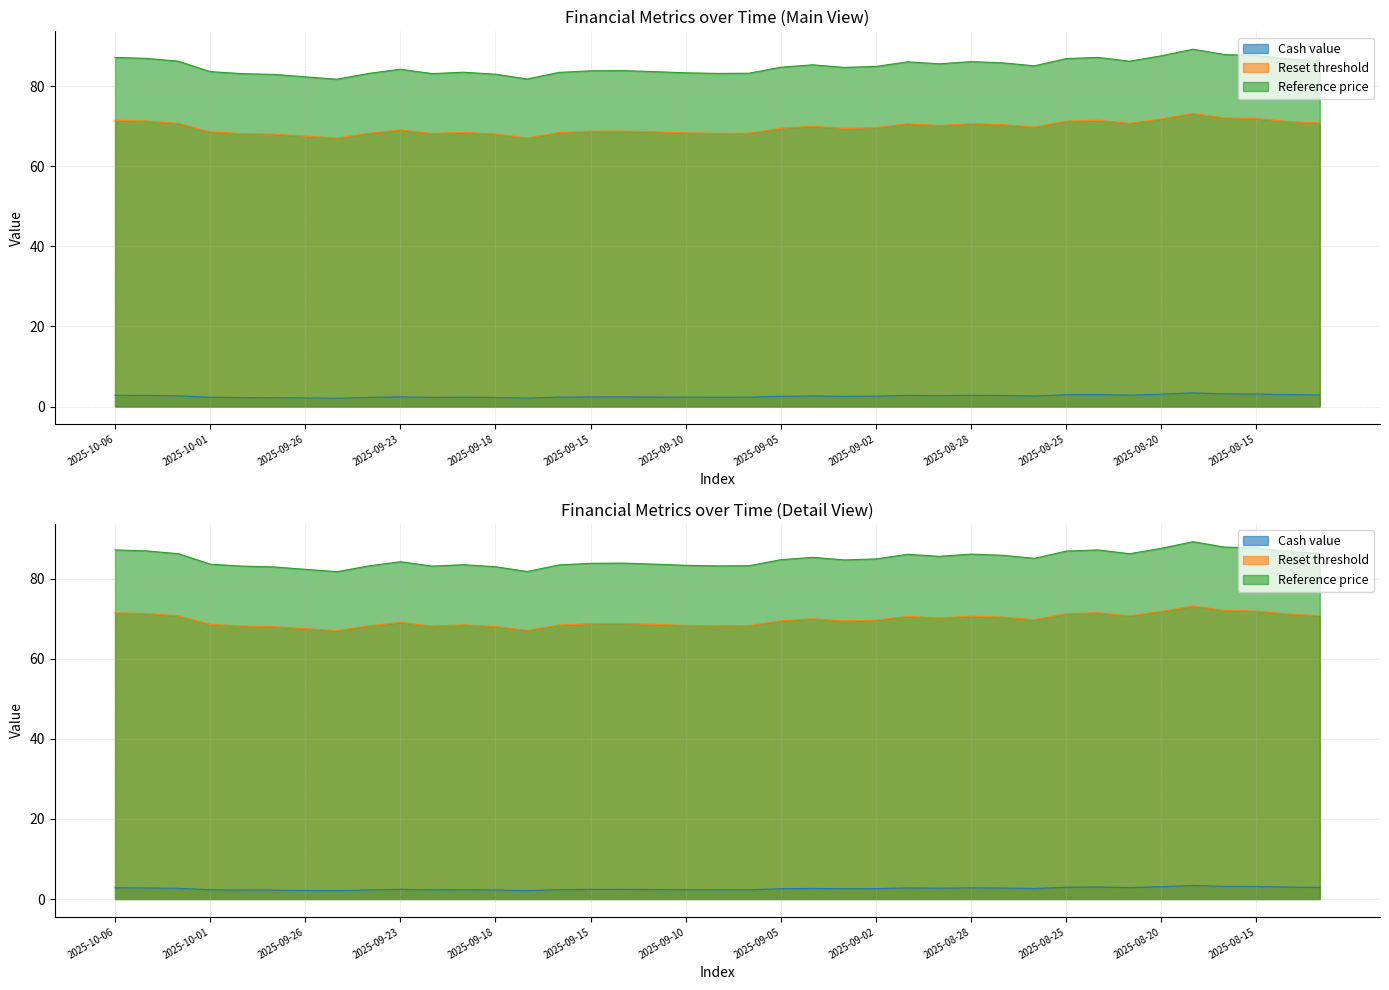

What is the value of the Reference price point at the 24th from the left?

84.8